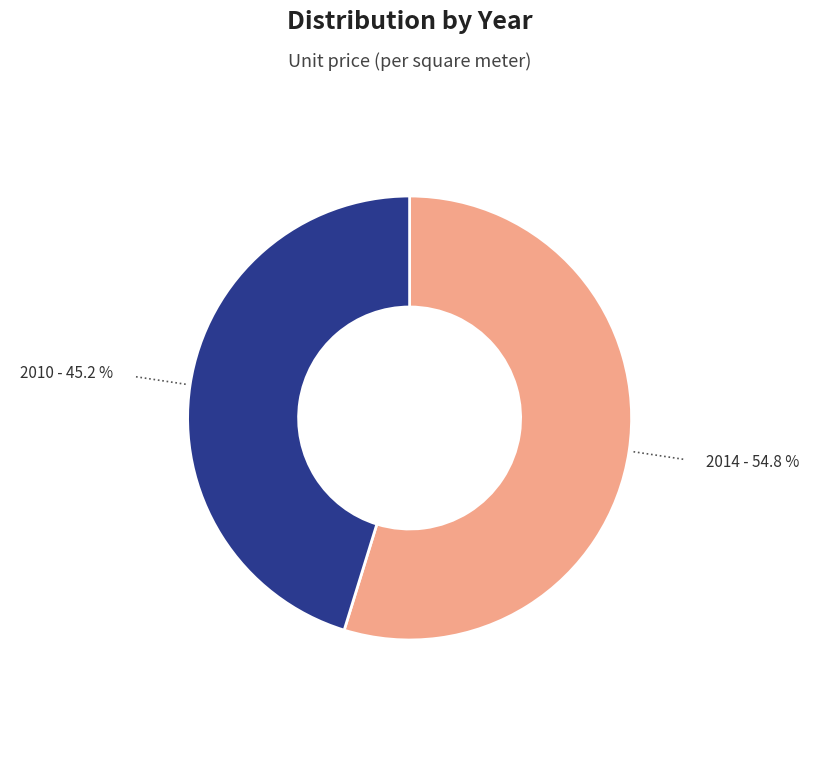

How many slices are in this pie chart?

2